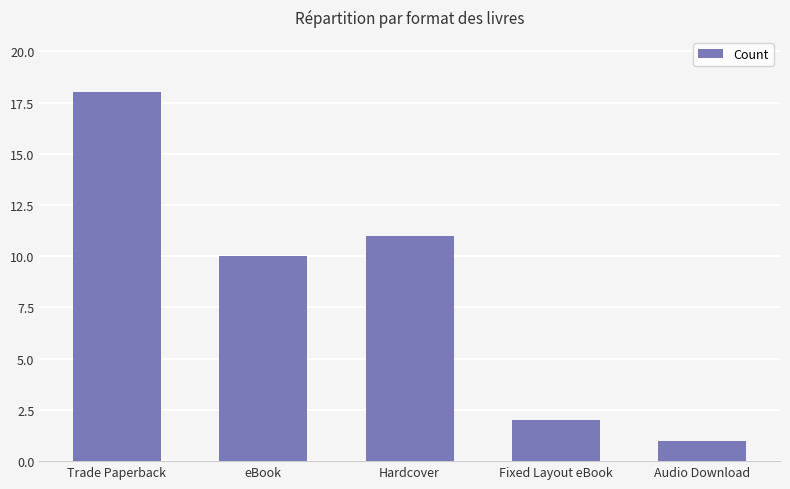

At which label does the data first exceed 10?

Trade Paperback